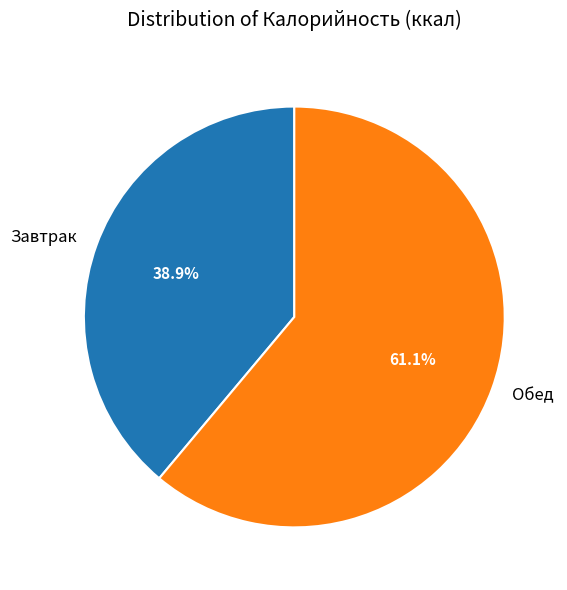

True or false: Завтрак accounts for 49% of the total.

False